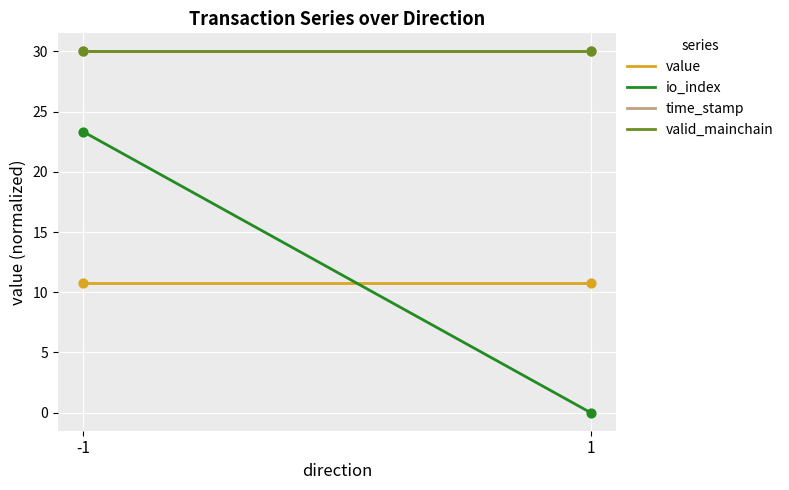

At which category is the sum across all series the highest?

-1